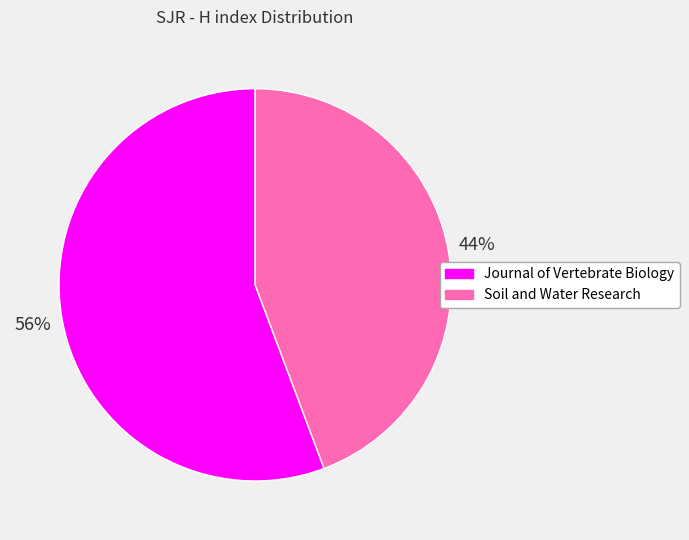

To the nearest percent, what is the average slice percentage?

50%